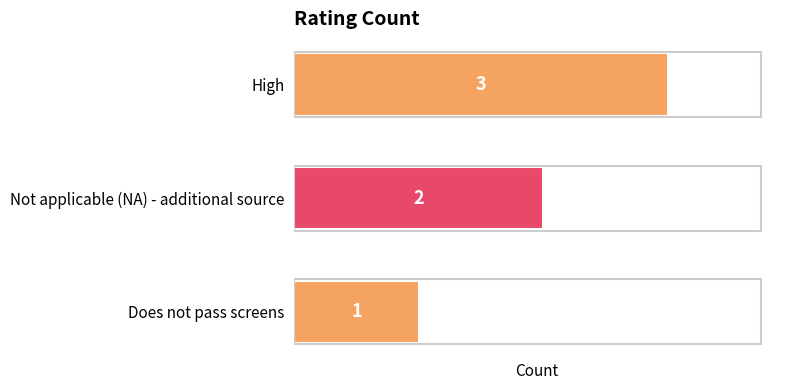

True or false: the data shows 0 at Does not pass screens.

False